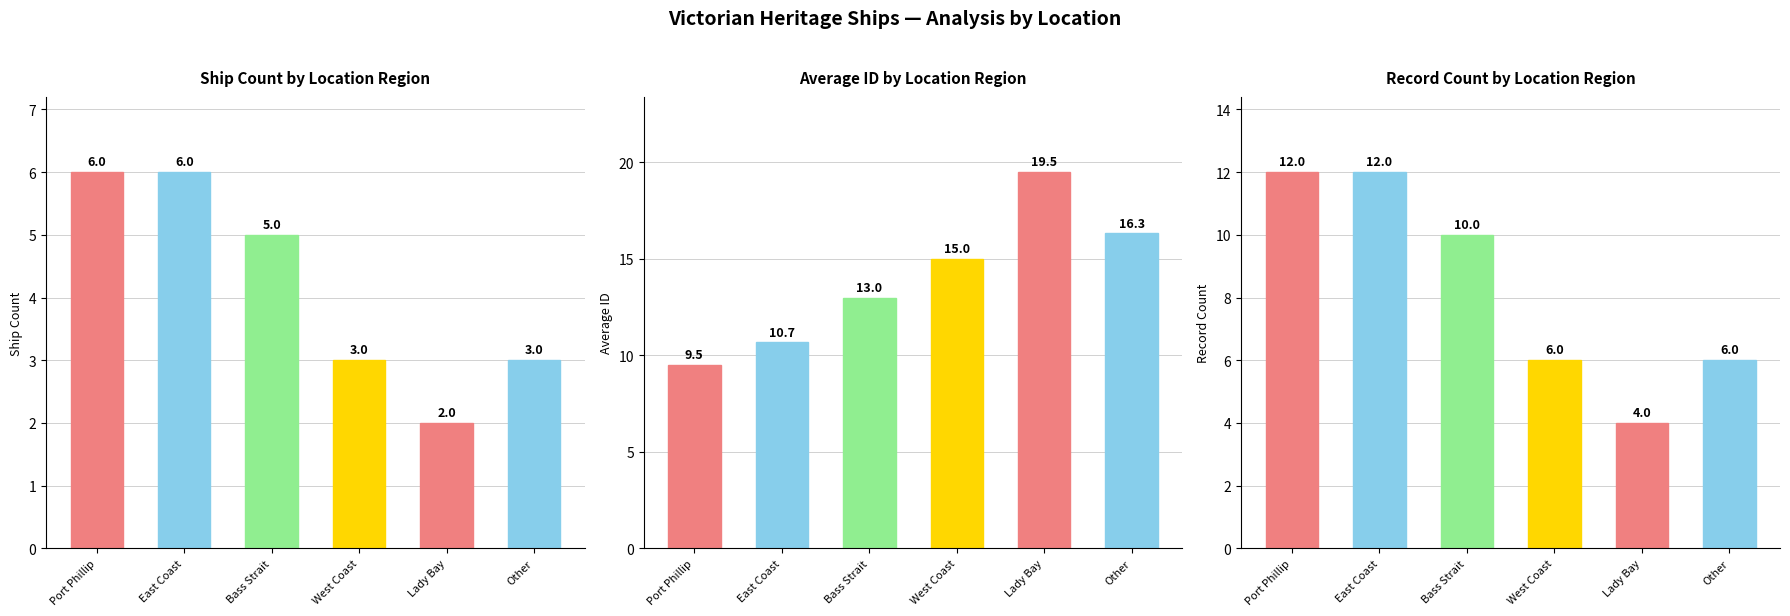

List the labels in order of Average ID value, smallest first.

Port Phillip, East Coast, Bass Strait, West Coast, Other, Lady Bay